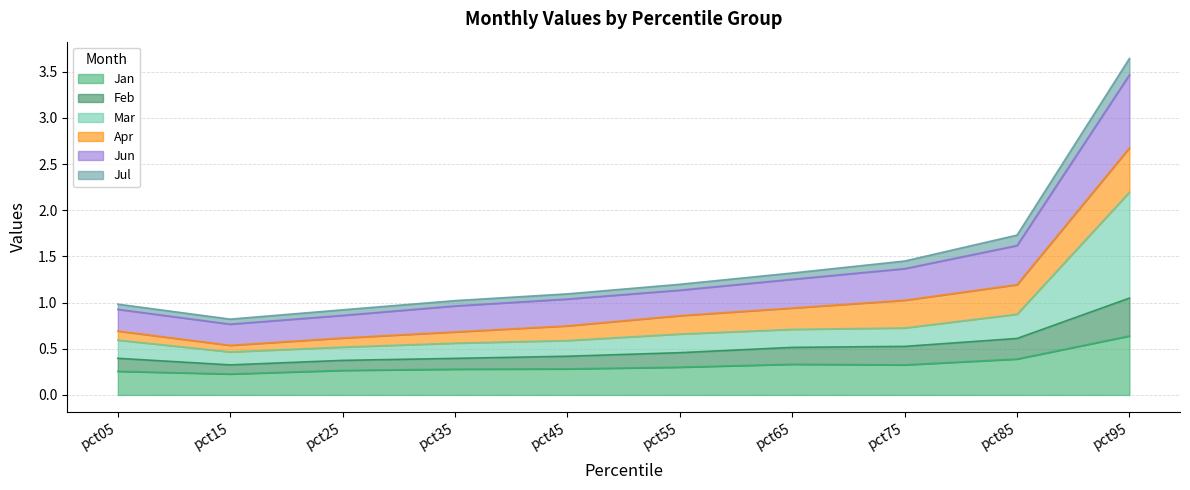

True or false: Feb and Jun cross at least once.

False